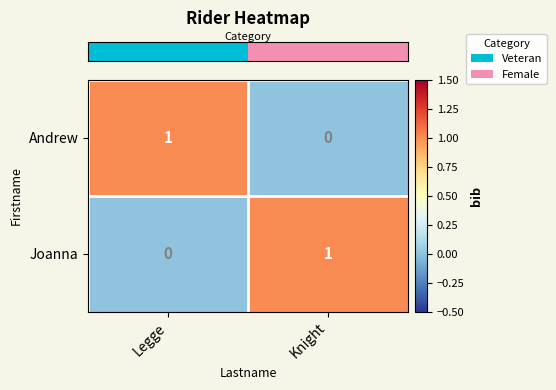

The value of Andrew at Legge is 1. True or false?

True